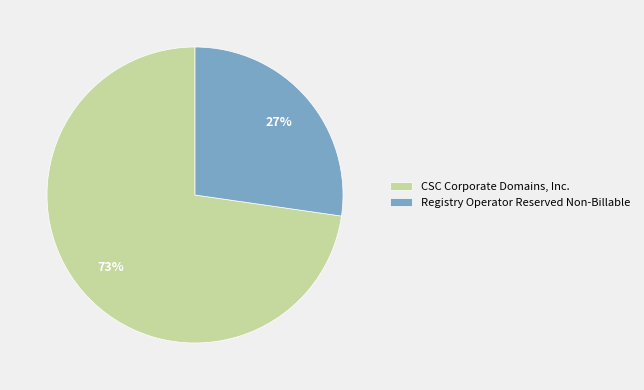

Is there any slice that represents more than half of the pie?

Yes